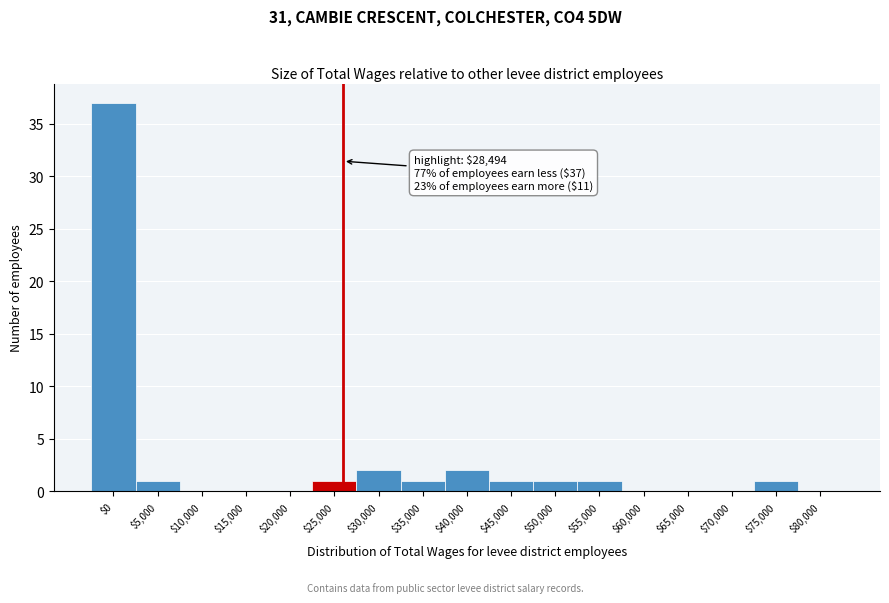

What is the sum of all values?

48